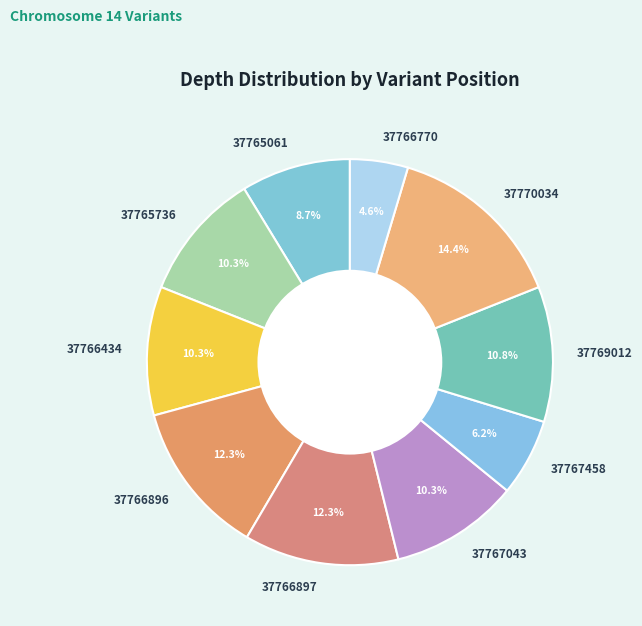

Which slice is the smallest?

37766770